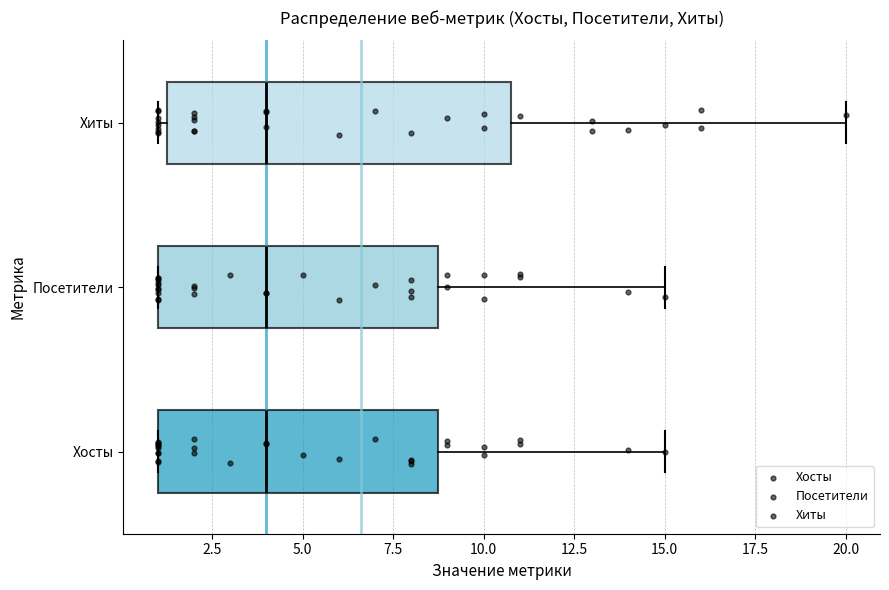

Reading bottom to top, read every box against the x-axis: the position of its median line, the range the box covers, and the ends of its whiskers. The values are not printed on the chart, so give them approximately, as read against the axis.

Хосты: median 4.0, box 1.0 to 9.0, whiskers 1.0 to 15.0
Посетители: median 4.0, box 1.0 to 9.0, whiskers 1.0 to 15.0
Хиты: median 4.0, box 1.5 to 11.0, whiskers 1.0 to 20.0